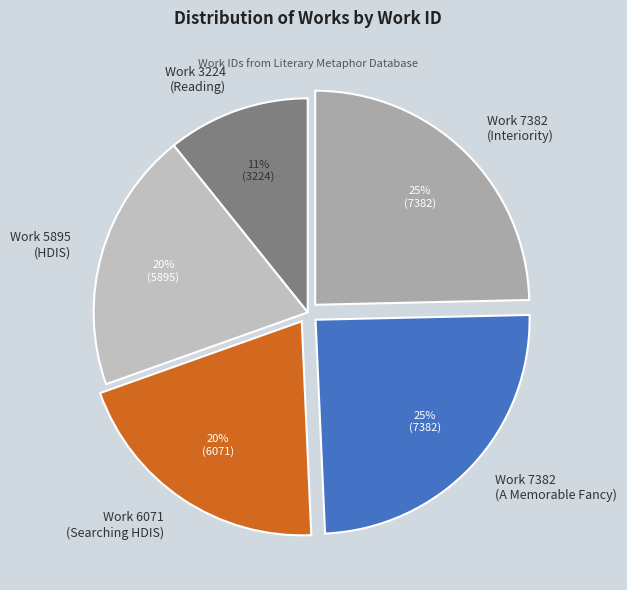

Approximately how many times larger is the value at Work 7382 (Interiority) compared to Work 6071 (Searching HDIS)?

1.2